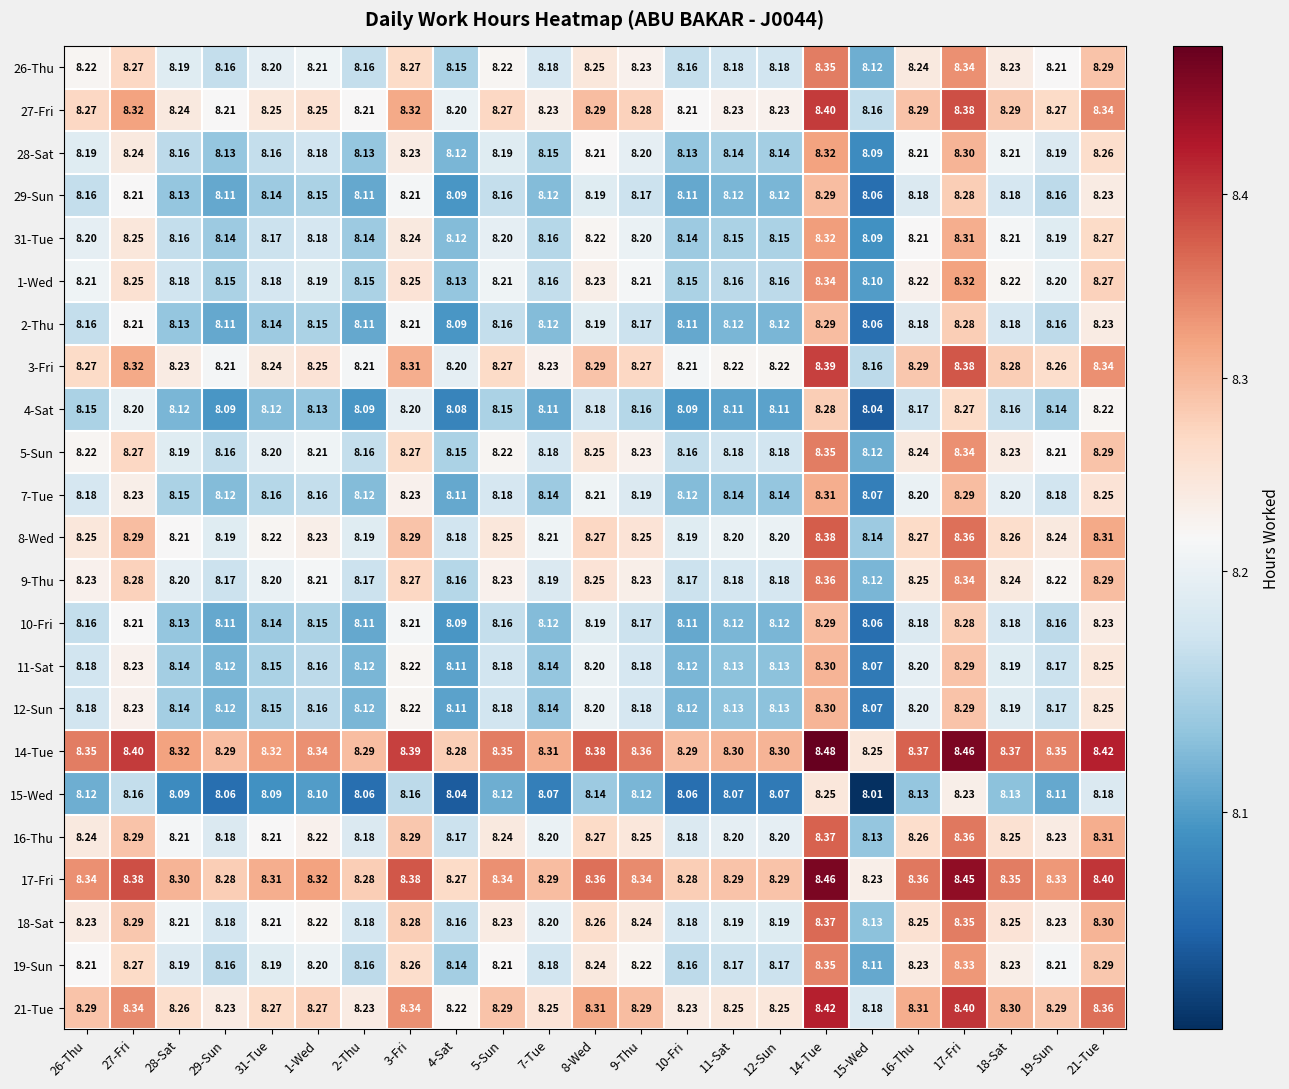

Which series has the largest total across all categories?

14-Tue